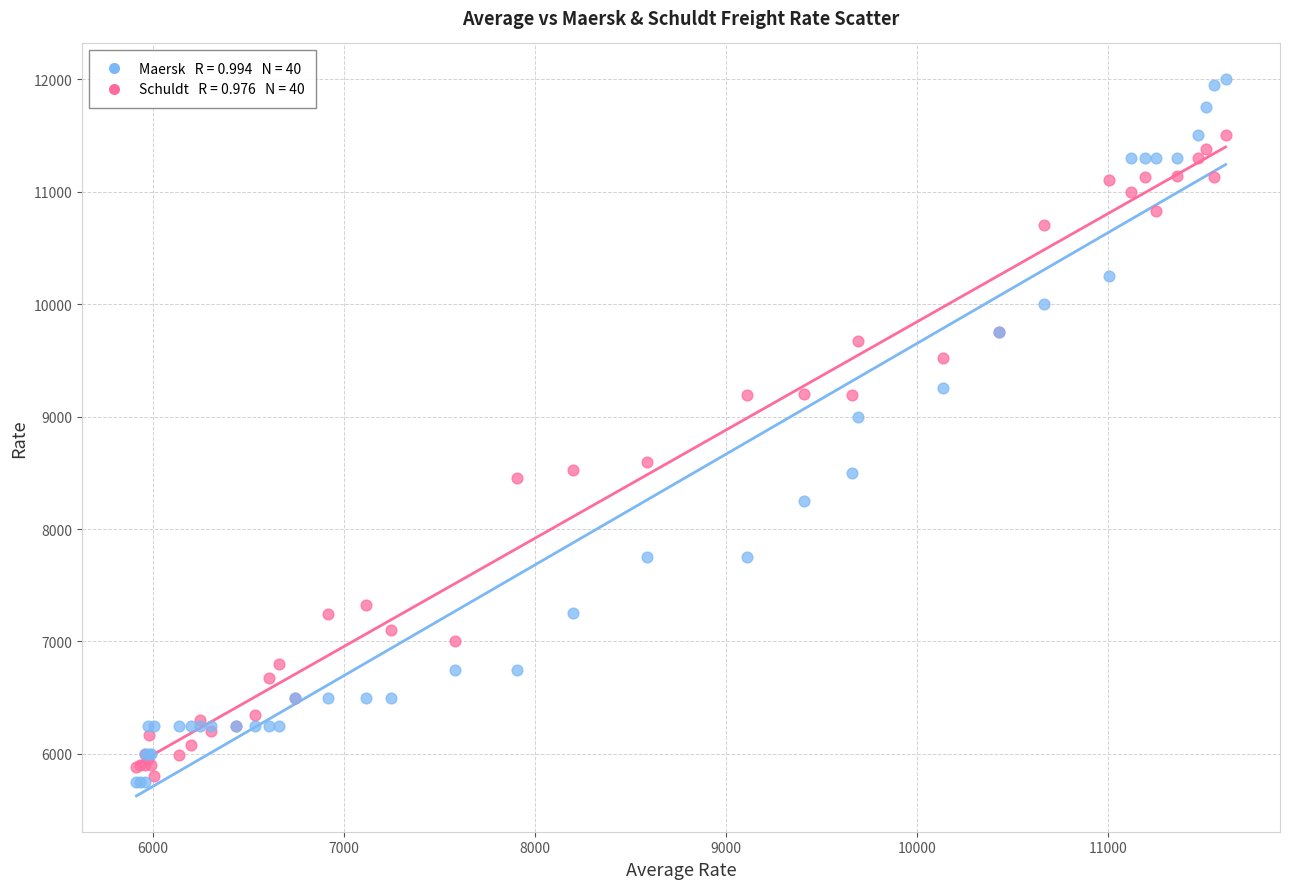

Across all series, what Y value is closest to 8875?

9000